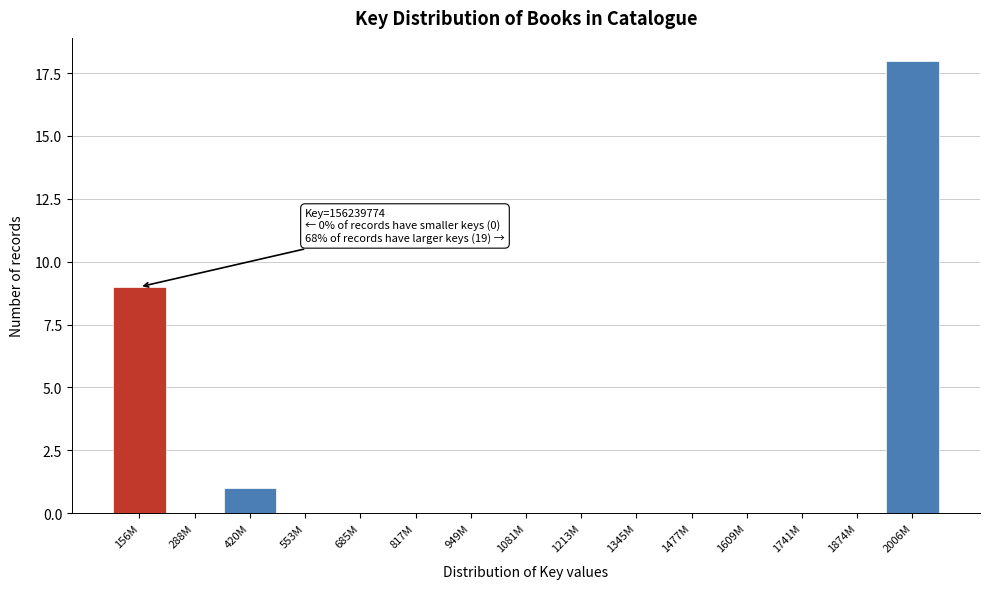

Reading left to right, list all the values displayed in this chart.

156M=9	288M=0	420M=1	553M=0	685M=0	817M=0	949M=0	1081M=0	1213M=0	1345M=0	1477M=0	1609M=0	1741M=0	1874M=0	2006M=18